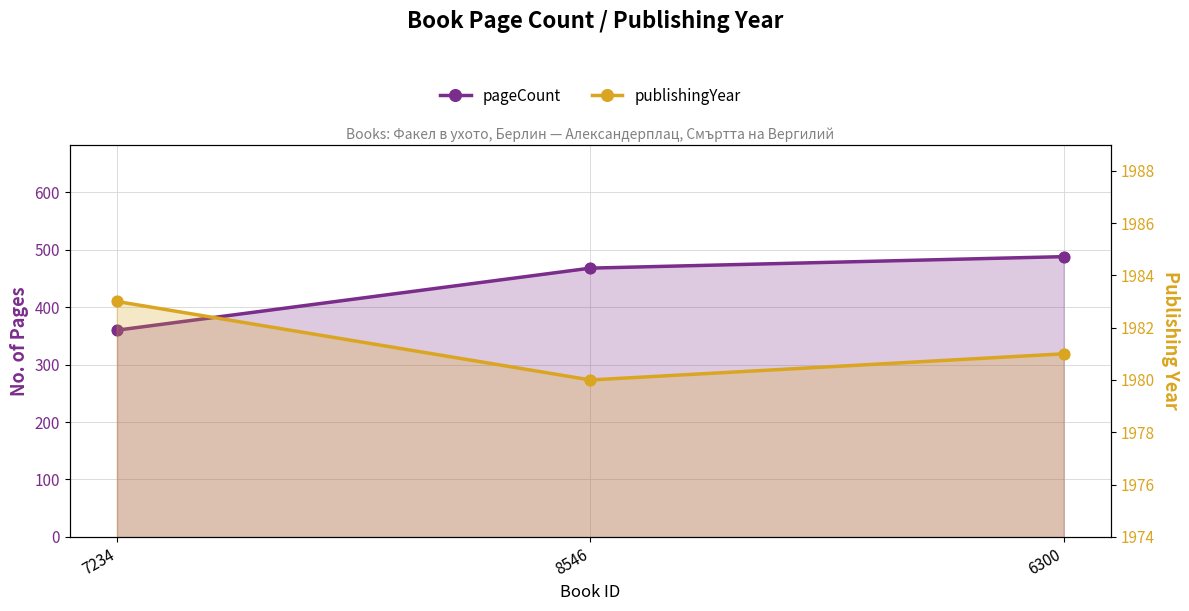

Which series contains the highest Y value?

publishingYear